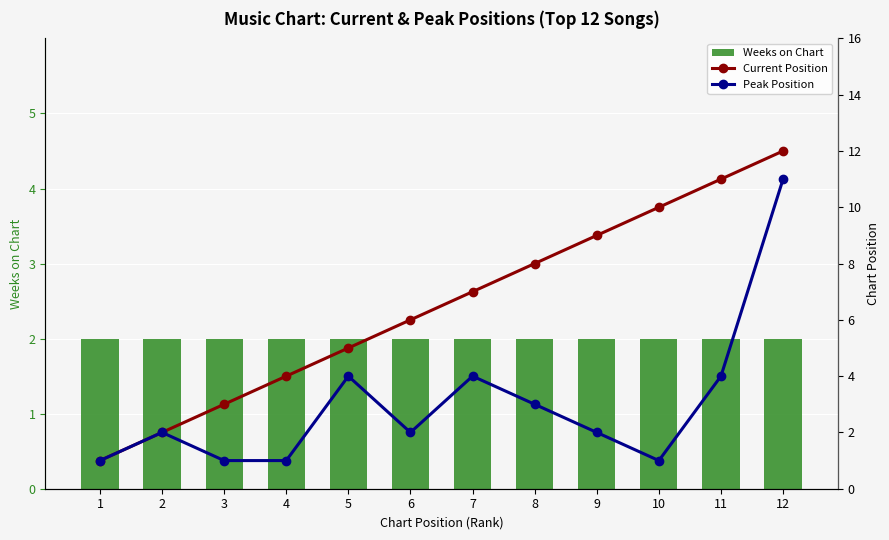

Reading left to right, extract all data points from this chart.

Weeks on Chart: 1=2	2=2	3=2	4=2	5=2	6=2	7=2	8=2	9=2	10=2	11=2	12=2
Current Position: 1=1	2=2	3=3	4=4	5=5	6=6	7=7	8=8	9=9	10=10	11=11	12=12
Peak Position: 1=1	2=2	3=1	4=1	5=4	6=2	7=4	8=3	9=2	10=1	11=4	12=11